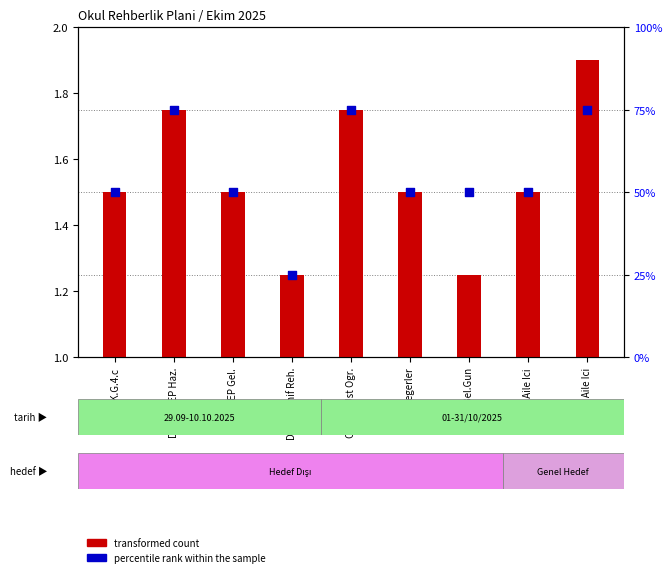

Which series has the largest total across all categories?

percentile rank within the sample